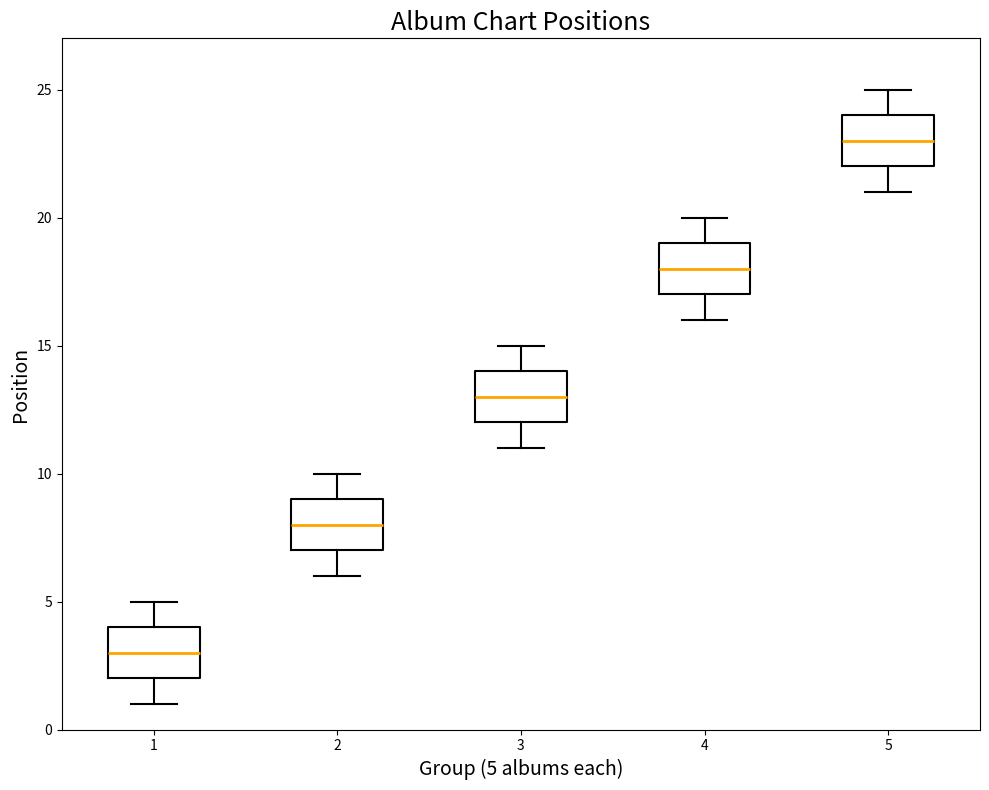

Reading left to right, read every box against the y-axis: the position of its median line, the range the box covers, and the ends of its whiskers. The values are not printed on the chart, so give them approximately, as read against the axis.

1: median 3, box 2 to 4, whiskers 1 to 5
2: median 8, box 7 to 9, whiskers 6 to 10
3: median 13, box 12 to 14, whiskers 11 to 15
4: median 18, box 17 to 19, whiskers 16 to 20
5: median 23, box 22 to 24, whiskers 21 to 25